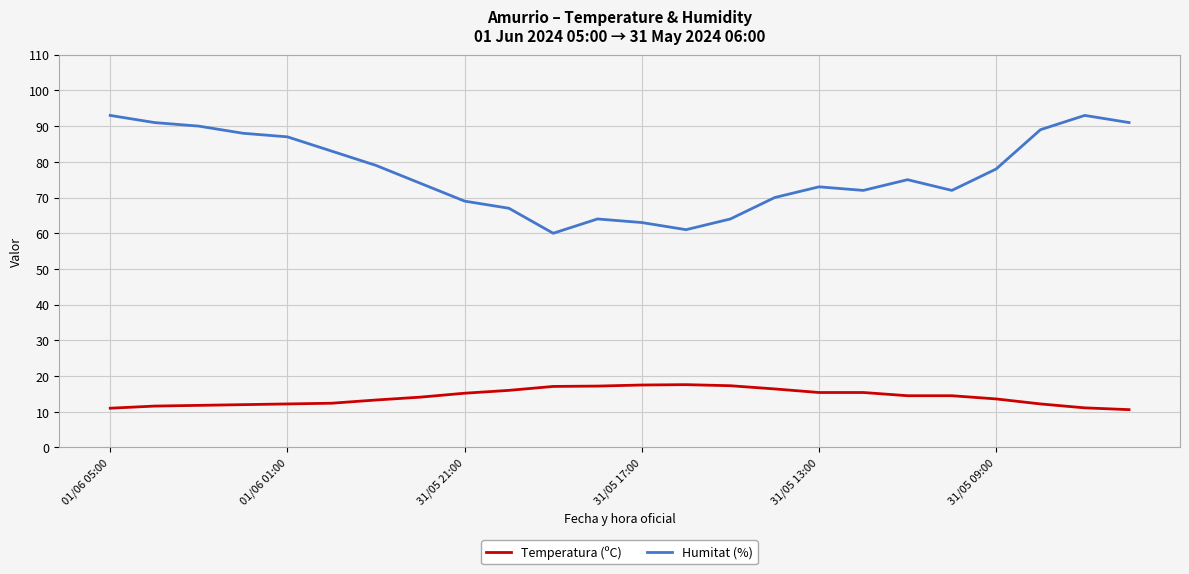

What is the minimum value for Temperatura (ºC)?

10.6